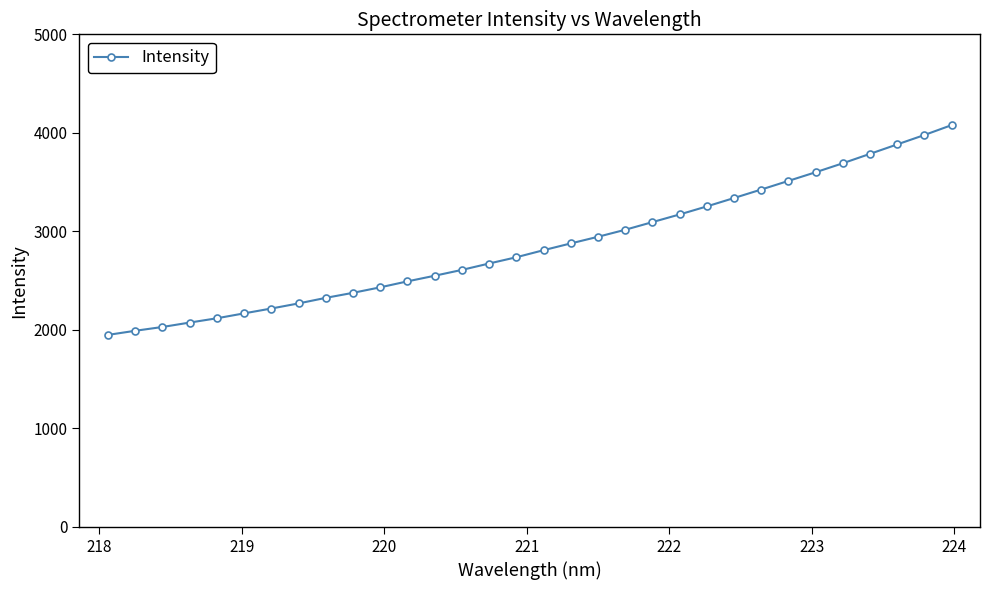

What is the difference between the maximum and minimum values?

2128.9